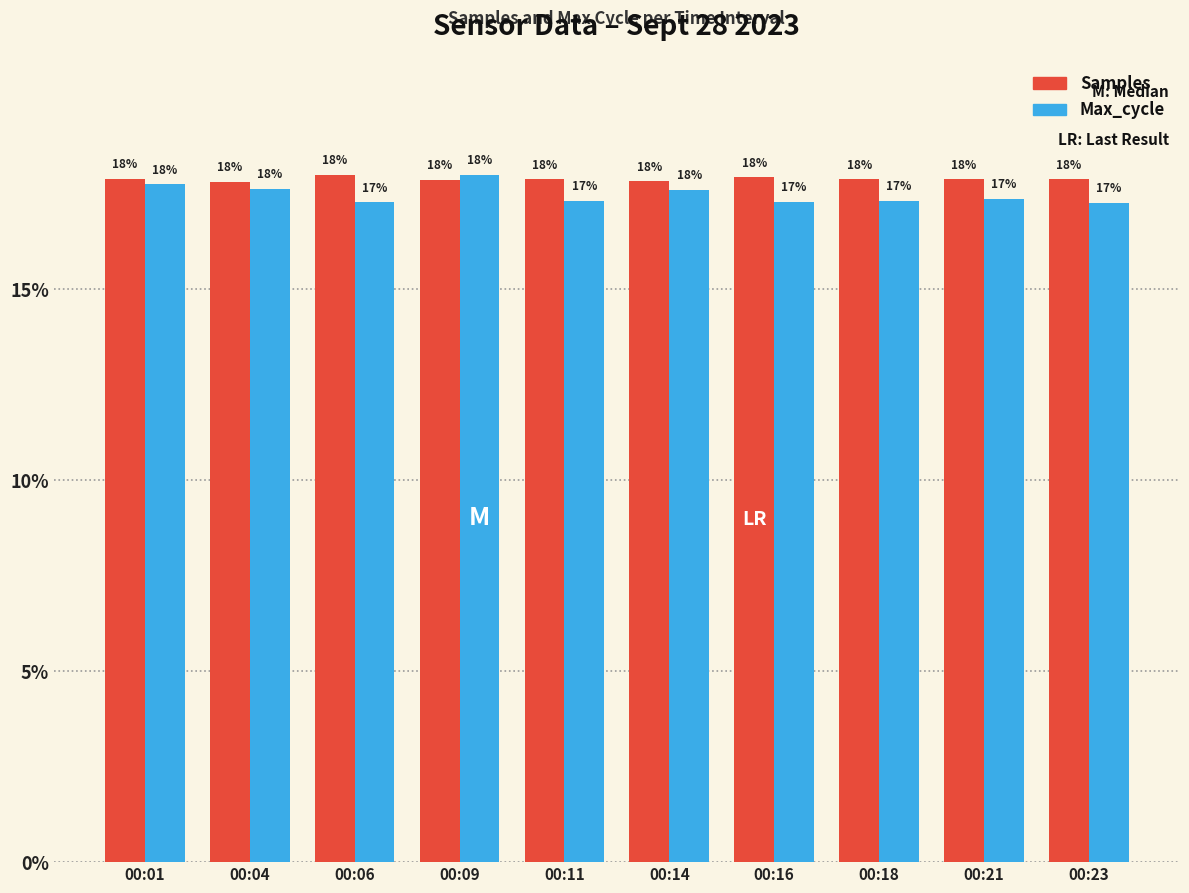

What value does the Max_cycle series have at 00:11?

17.3